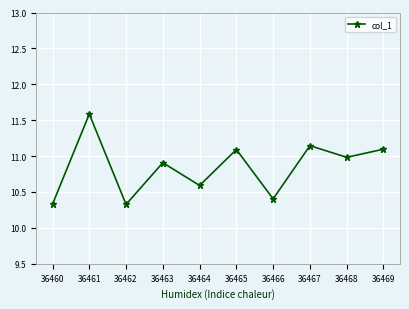

The chart shows a value of 2.5 at 36460. True or false?

False